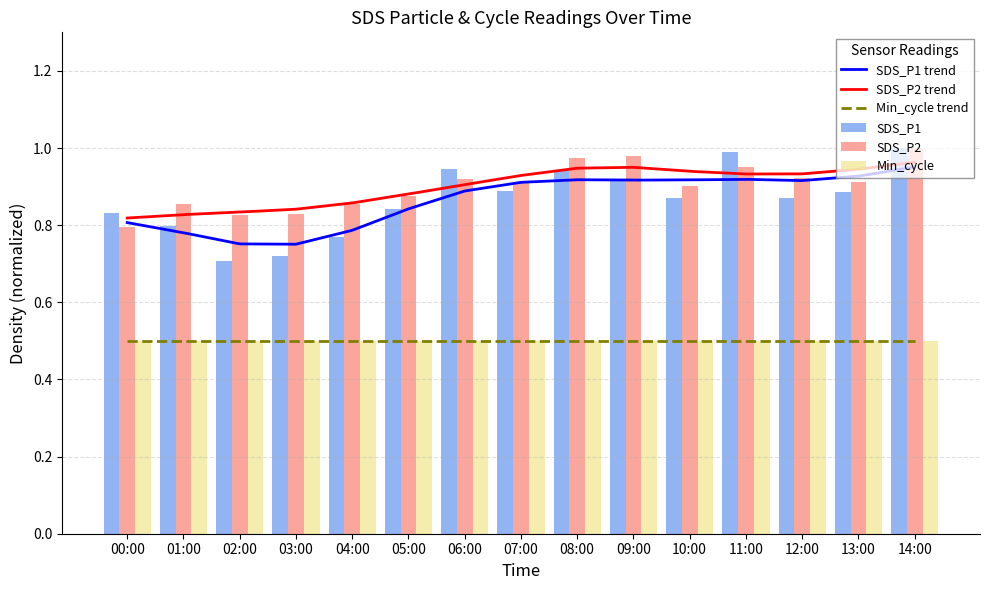

True or false: SDS_P1 has a value of 0.7 at 14:00.

False